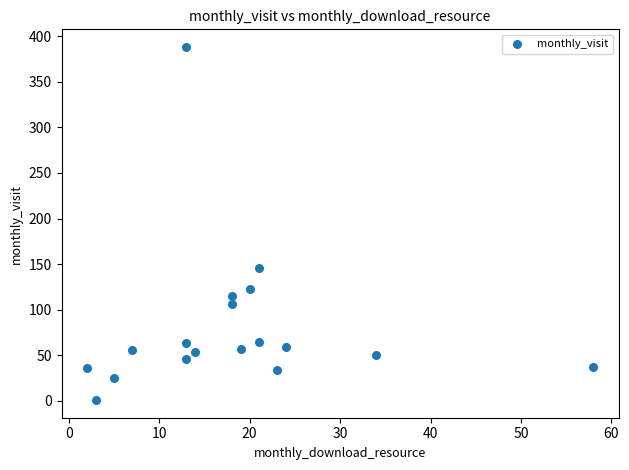

What Y value in the scatter plot is closest to 194?

146